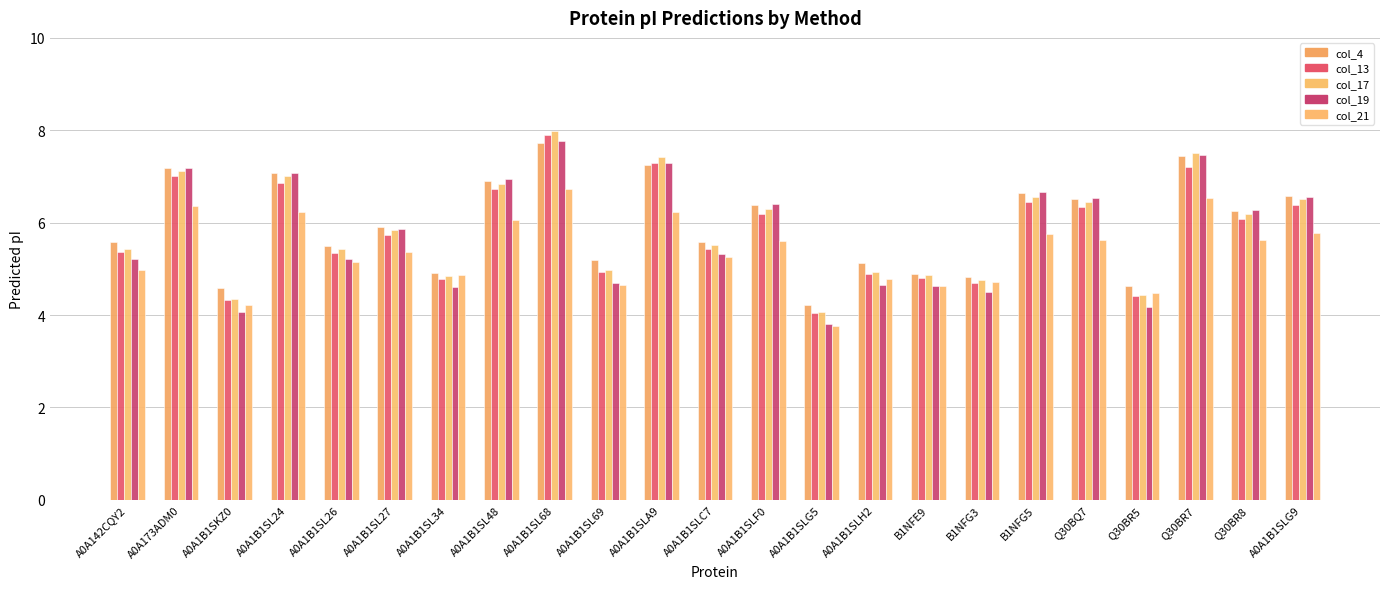

What is the label of the 1st bar from the right?

A0A1B1SLG9